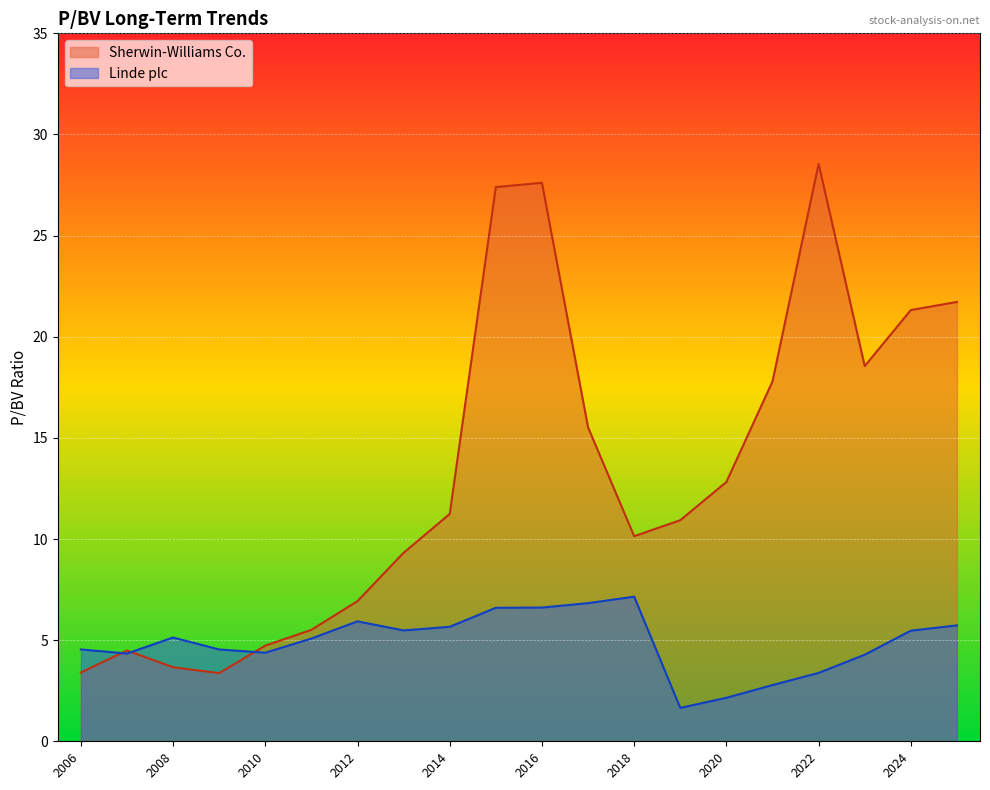

True or false: Linde plc and Sherwin-Williams Co. intersect in this chart.

True